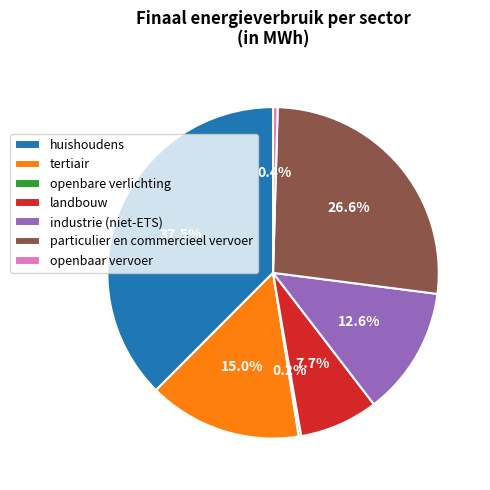

Approximately how many times larger is the value at tertiair compared to particulier en commercieel vervoer?

0.6